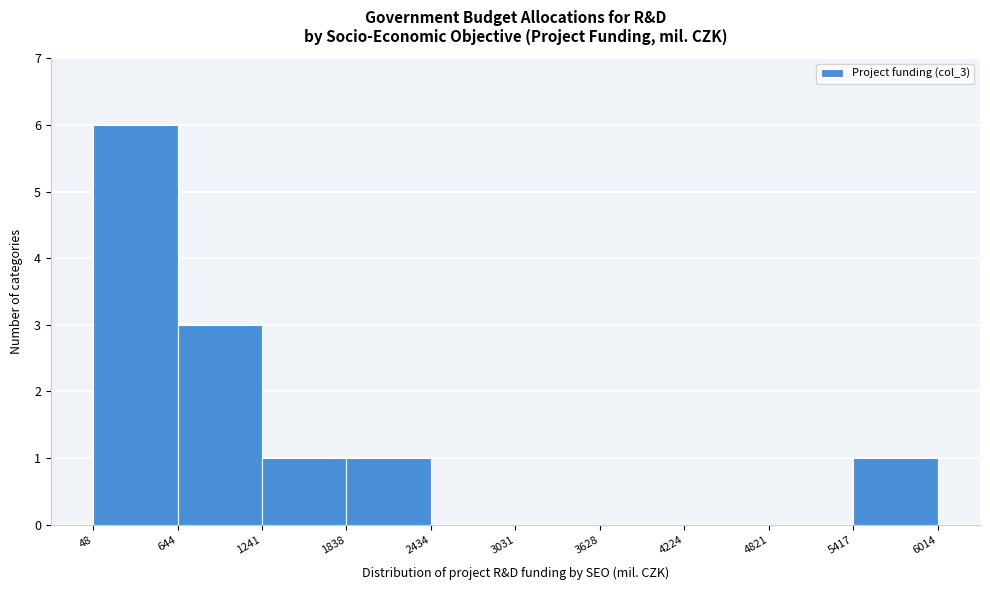

Over which range of the x-axis is the bar tallest?

48 to 644